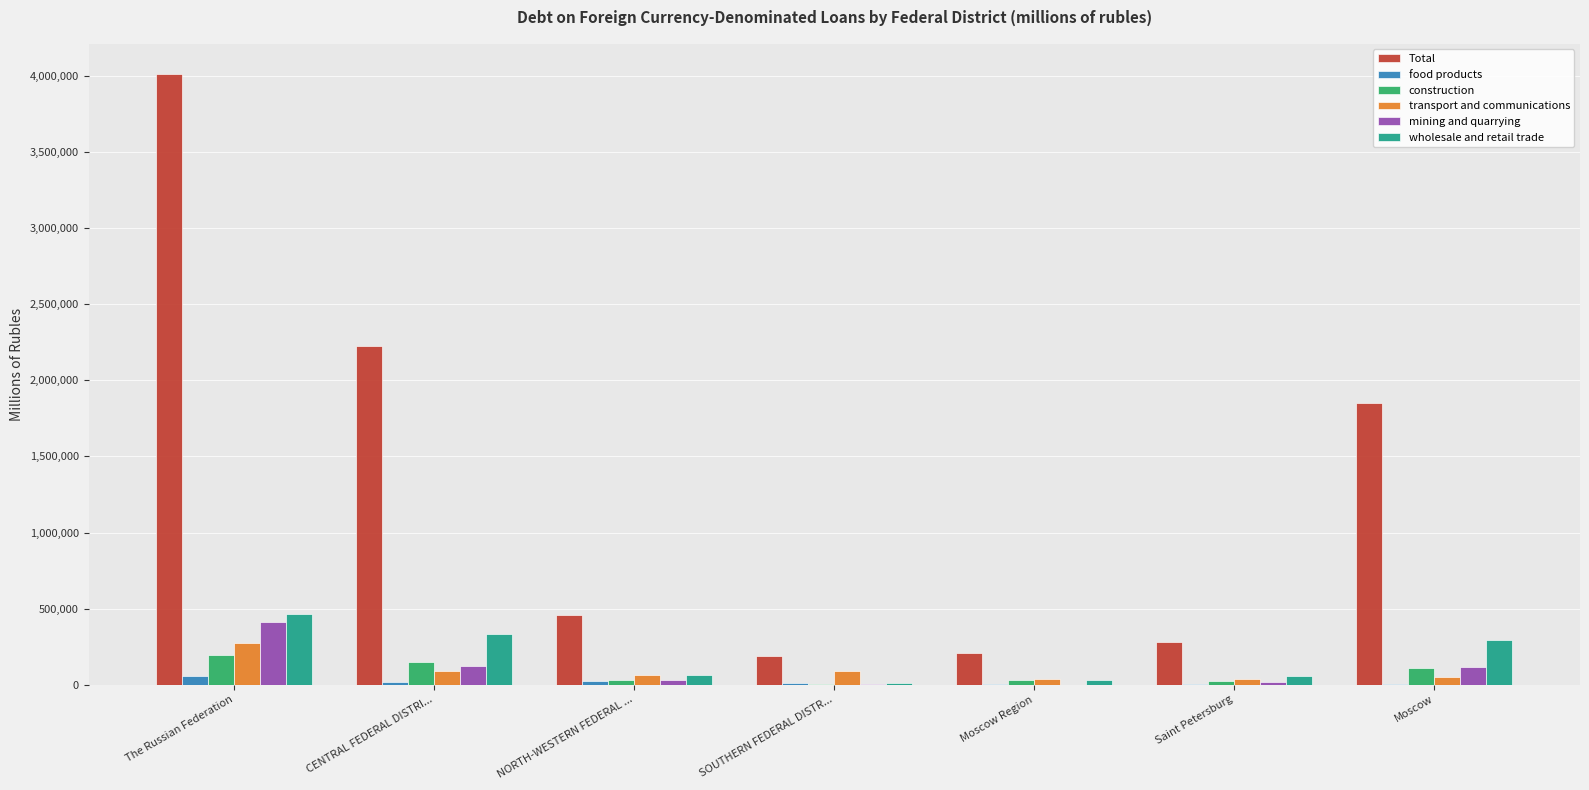

How many groups of bars are there?

7